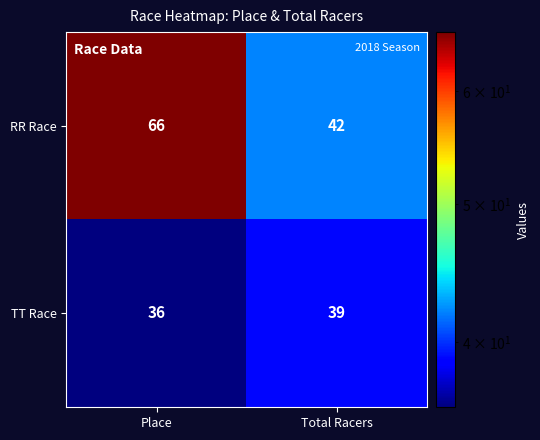

Reading left to right, what are all the values shown in this chart?

RR Race: 66	42
TT Race: 36	39